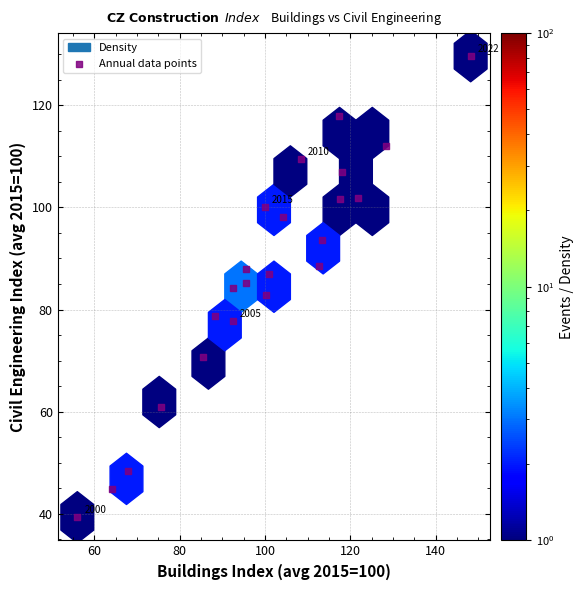

What is the range of Y values (max minus min)?

90.4